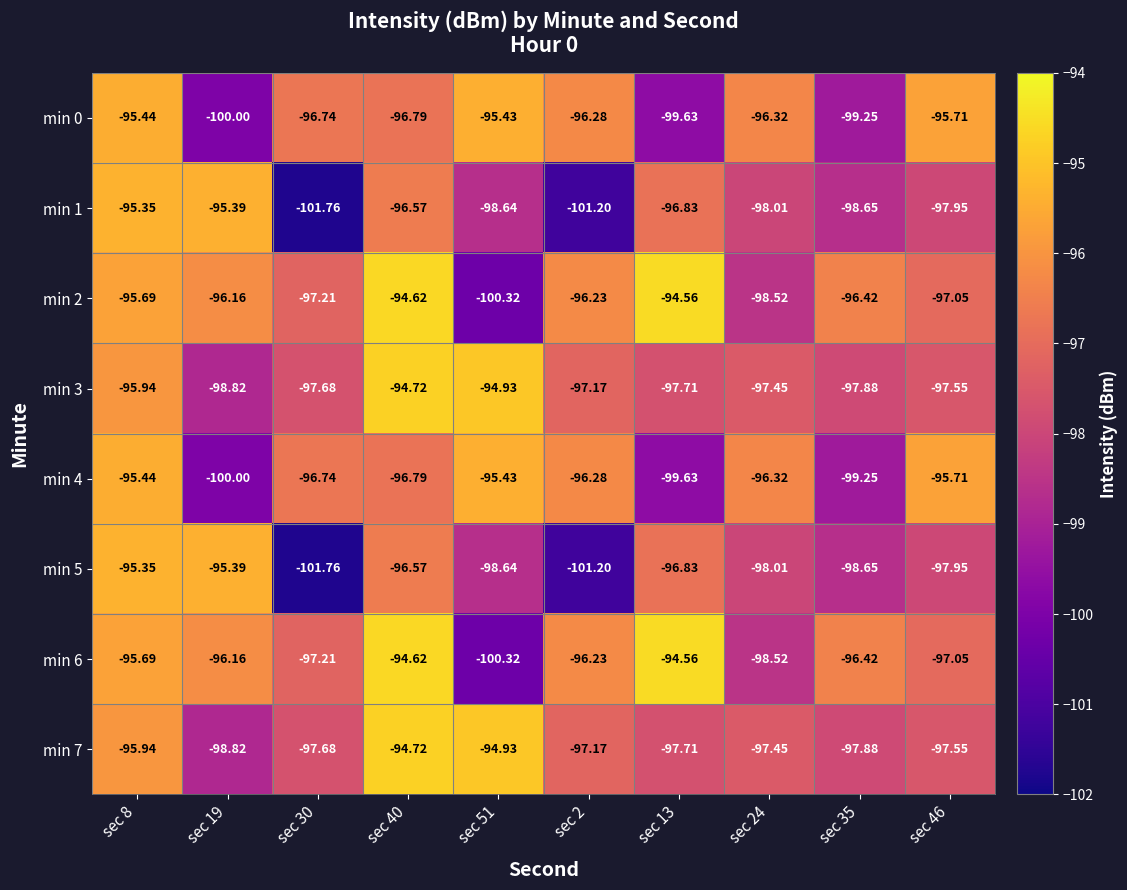

Is the value of min 1 at sec 30 greater than the value of min 5 at sec 2?

No